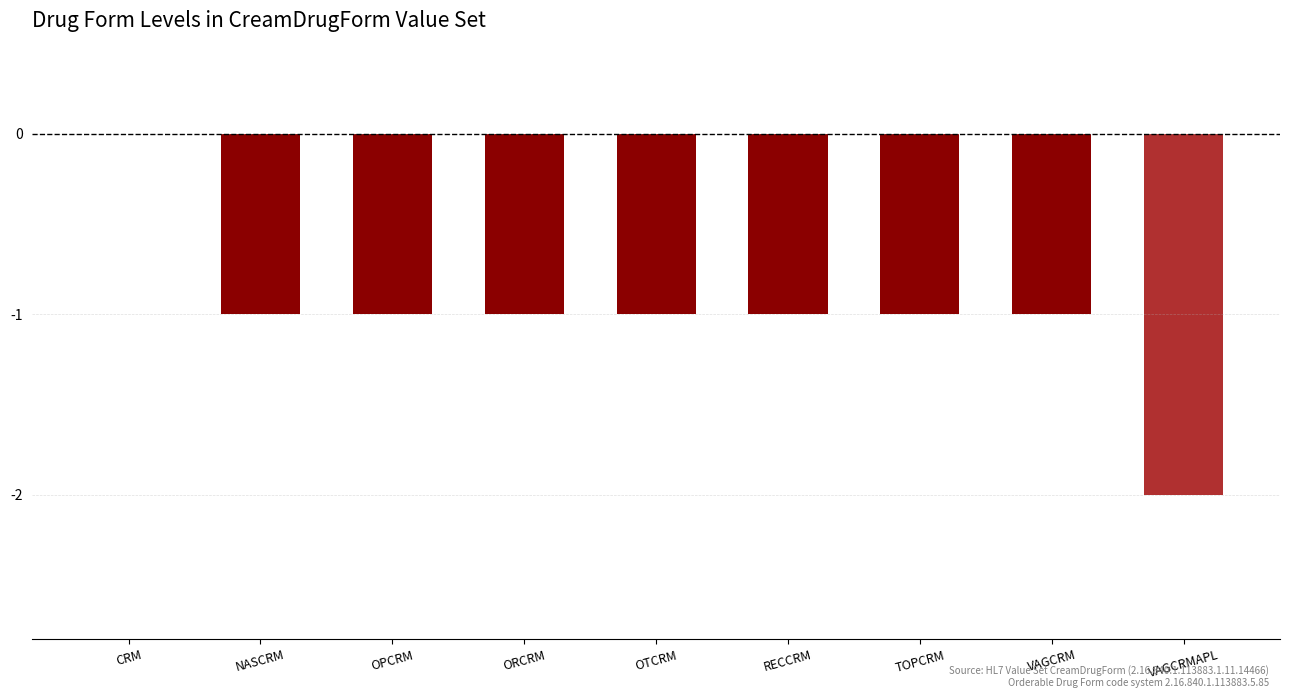

Does the chart contain stacked bars?

No